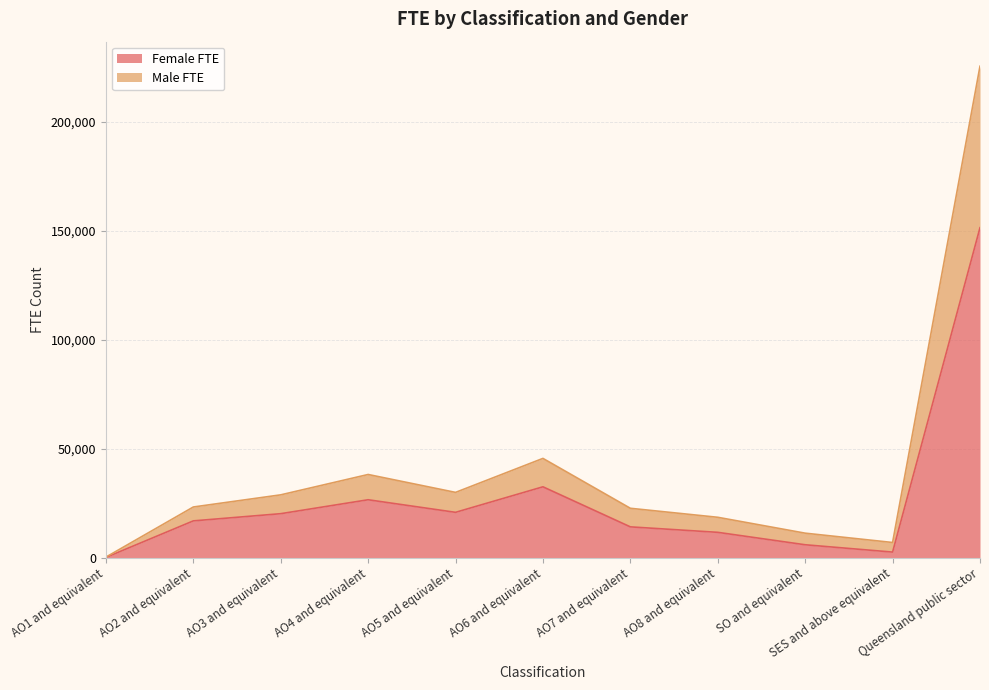

True or false: Male FTE and Female FTE cross at least once.

False